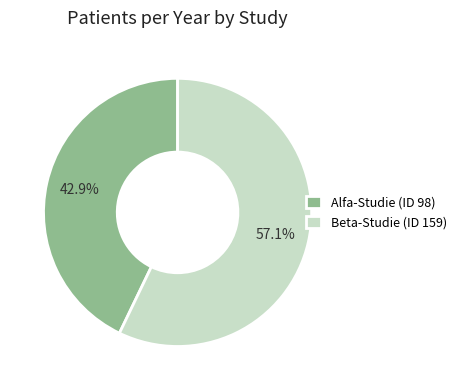

True or false: Alfa-Studie (ID 98) accounts for 55% of the total.

False